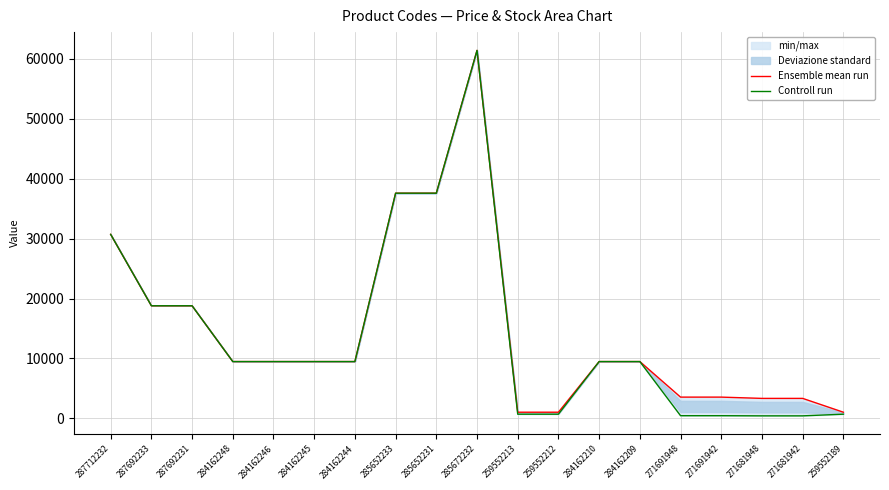

Reading left to right, extract all data points from this chart.

Ensemble mean run: 287712232=30717.1	287692233=18796.8	287692231=18796.8	284162248=9480.1	284162246=9480.1	284162245=9480.1	284162244=9480.1	285652233=37593.6	285652231=37593.6	285672232=61434.3	259552213=1024.6	259552212=1024.6	284162210=9480.1	284162209=9480.1	271691948=3545.0	271691942=3545.0	271681948=3332.5	271681942=3332.5	259552189=1024.6
Controll run: 287712232=30717.1	287692233=18796.8	287692231=18796.8	284162248=9480.1	284162246=9480.1	284162245=9480.1	284162244=9480.1	285652233=37593.6	285652231=37593.6	285672232=61434.3	259552213=693.7	259552212=693.7	284162210=9480.1	284162209=9480.1	271691948=443.1	271691942=443.1	271681948=416.6	271681942=416.6	259552189=693.7